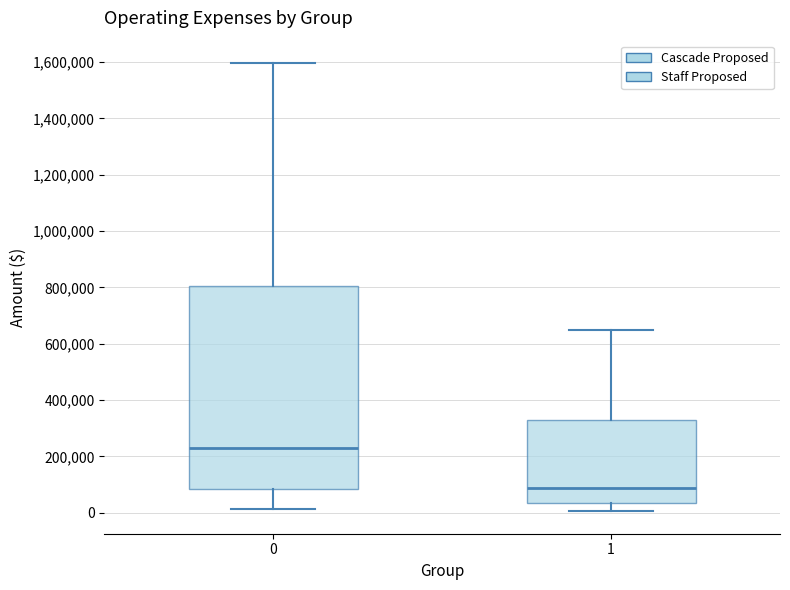

Reading left to right, transcribe this box plot: for each box, give where its median line is, the range the box spans, and where its two whiskers end, as read against the y-axis. The values are not printed on the chart, so give them approximately, as read against the axis.

0: median 240000, box 80000 to 800000, whiskers 20000 to 1600000
1: median 80000, box 40000 to 340000, whiskers 0 to 640000